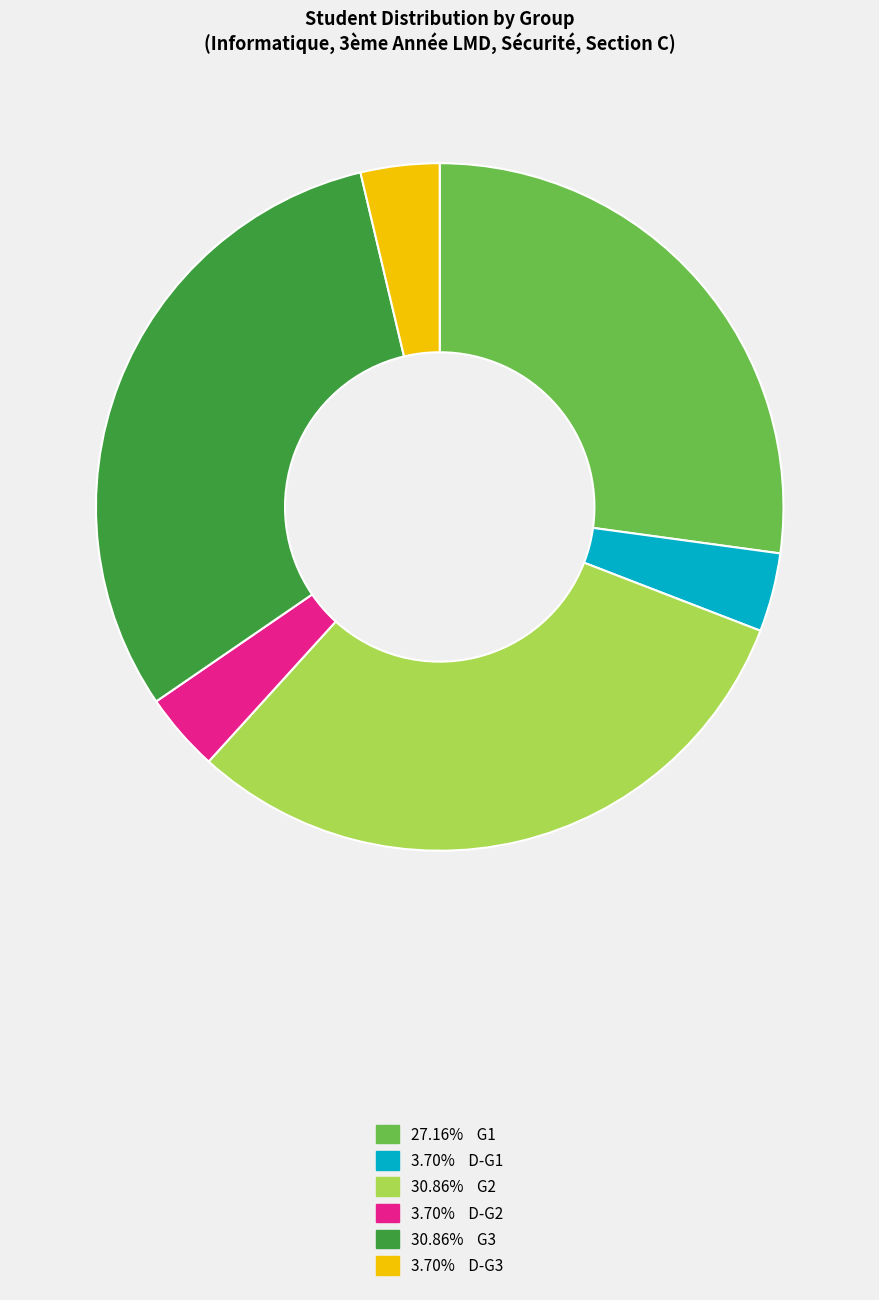

Does any single category account for the majority?

No